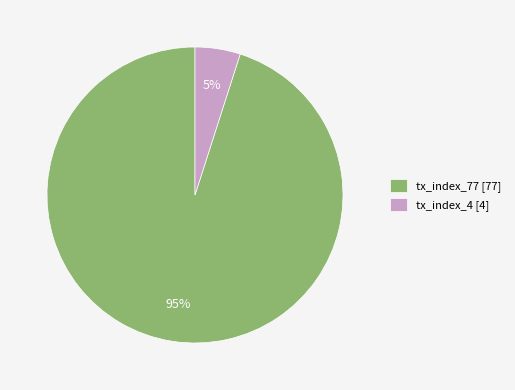

To the nearest percent, what is the difference between the tx_index_77 and tx_index_4 slice percentages?

90%